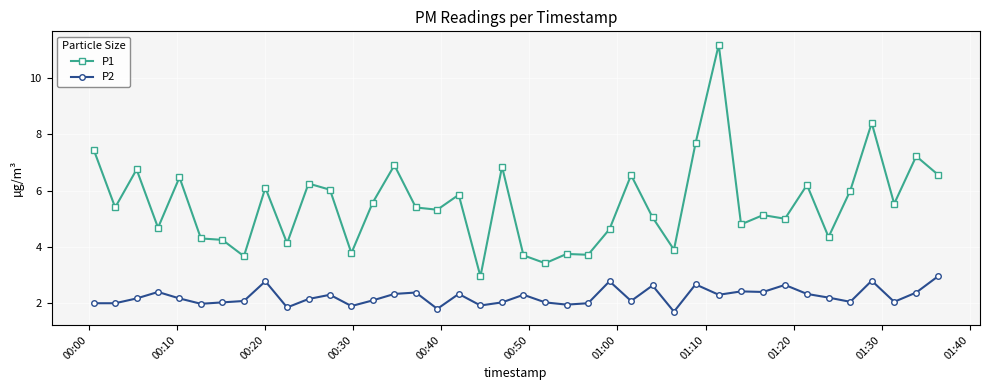

Which series has the widest spread of values?

P1